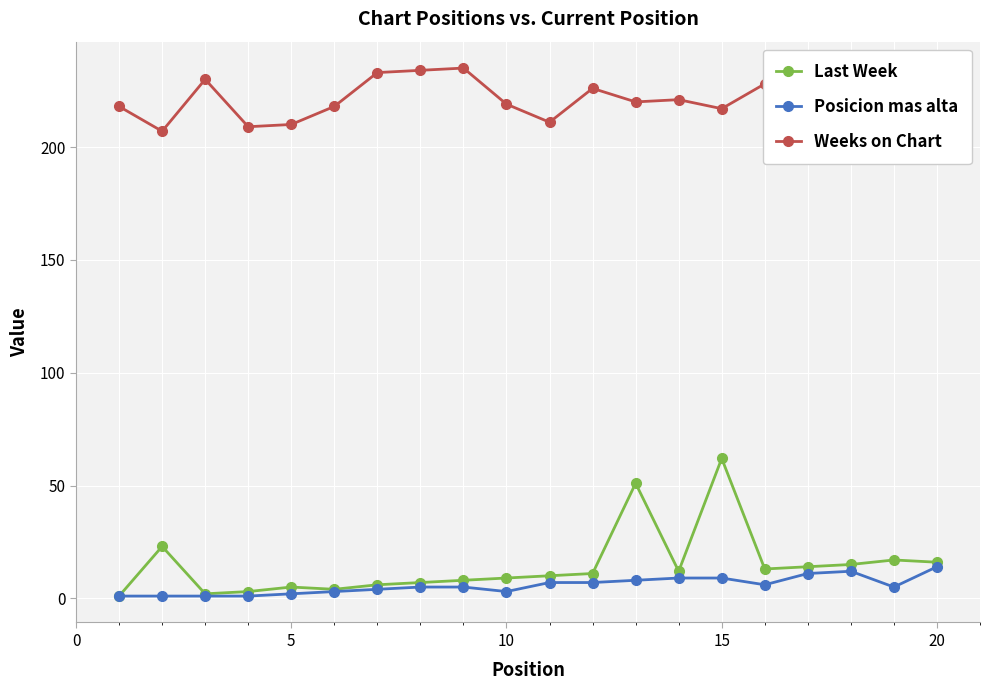

True or false: Posicion mas alta and Weeks on Chart intersect in this chart.

False